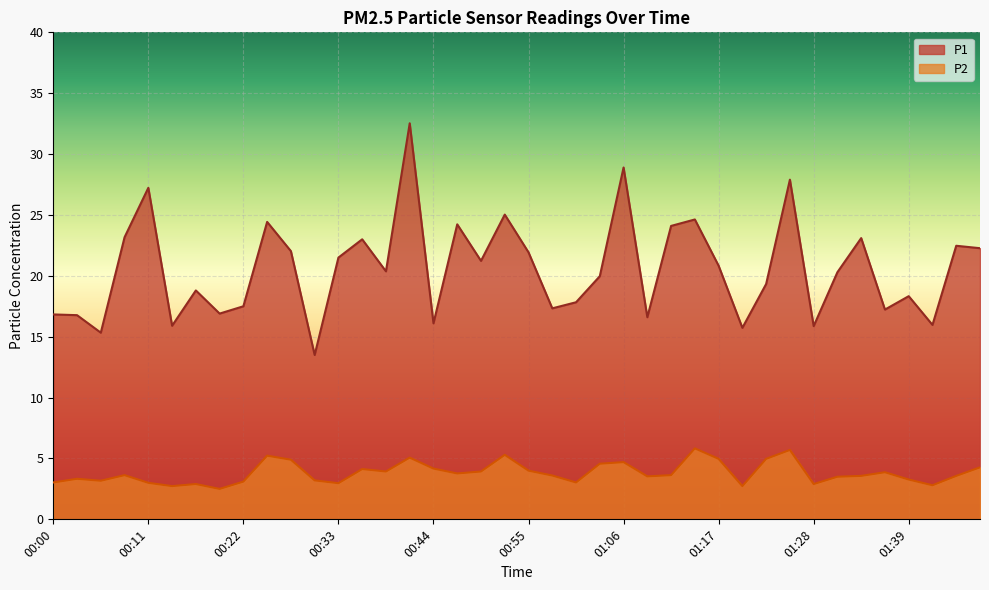

Which label corresponds to the smallest value in the chart?

00:19